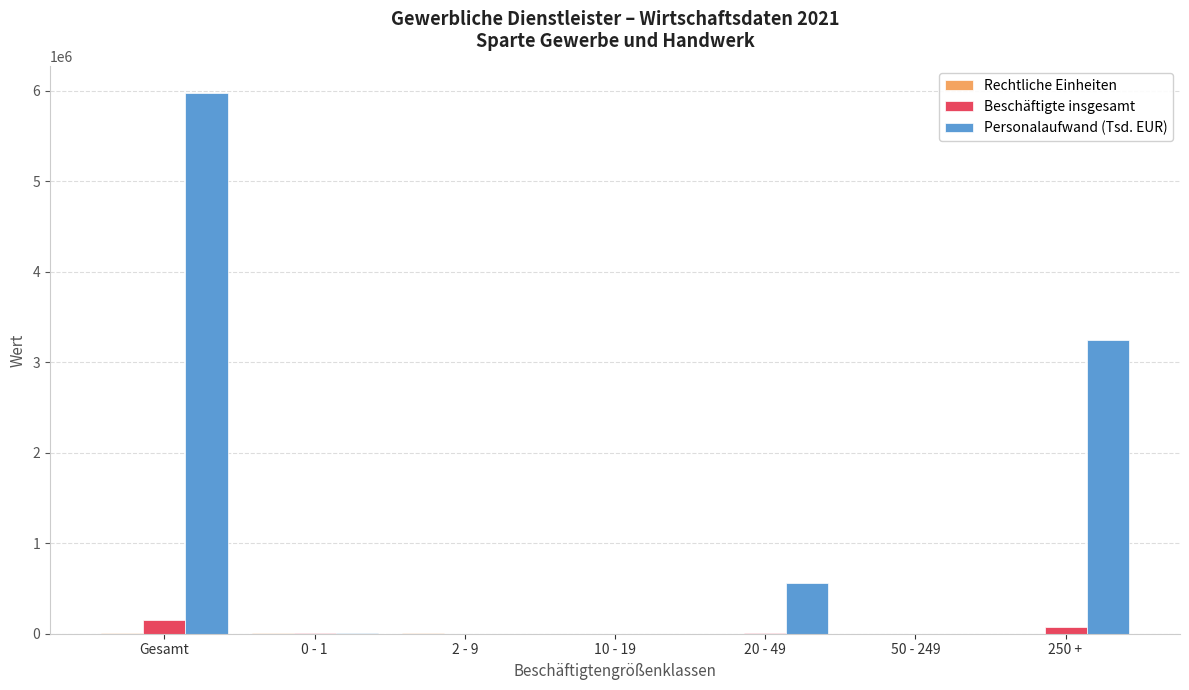

Which series has the largest total across all categories?

Personalaufwand (Tsd. EUR)